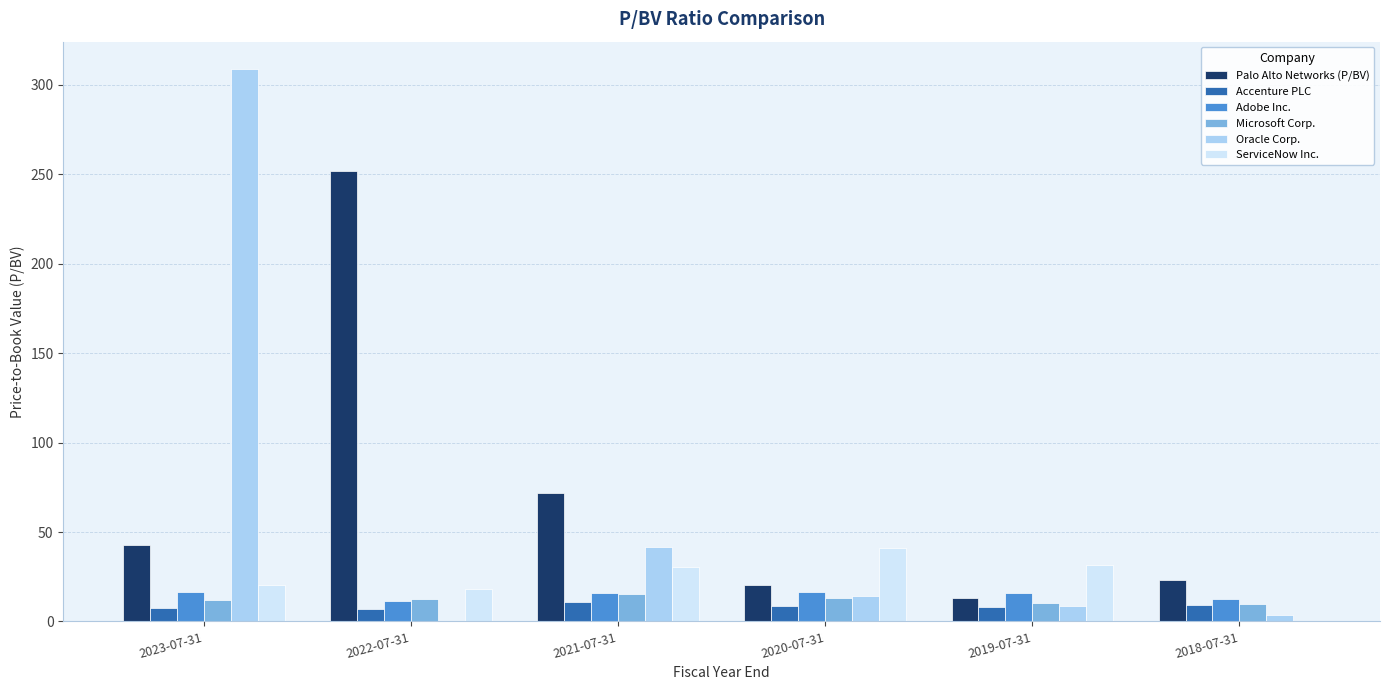

Are the bars grouped side by side (vs. stacked)?

Yes